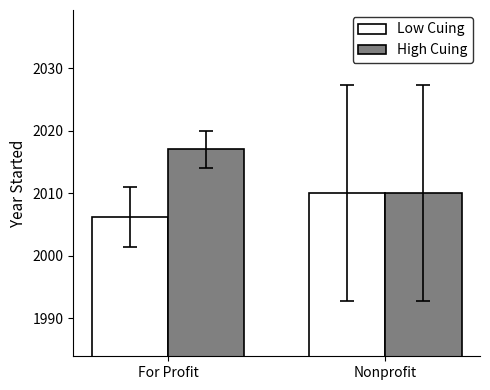

How many distinct data groups are displayed?

2